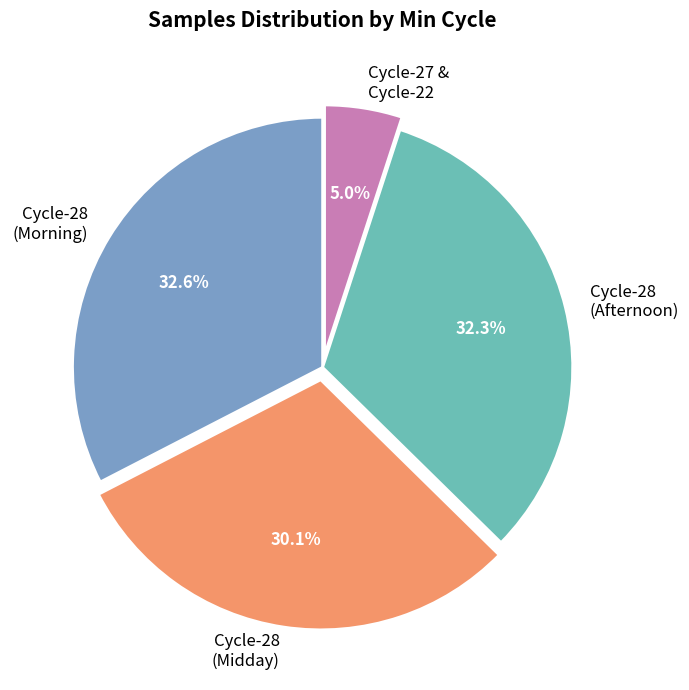

To the nearest percent, what is the average slice percentage?

25%